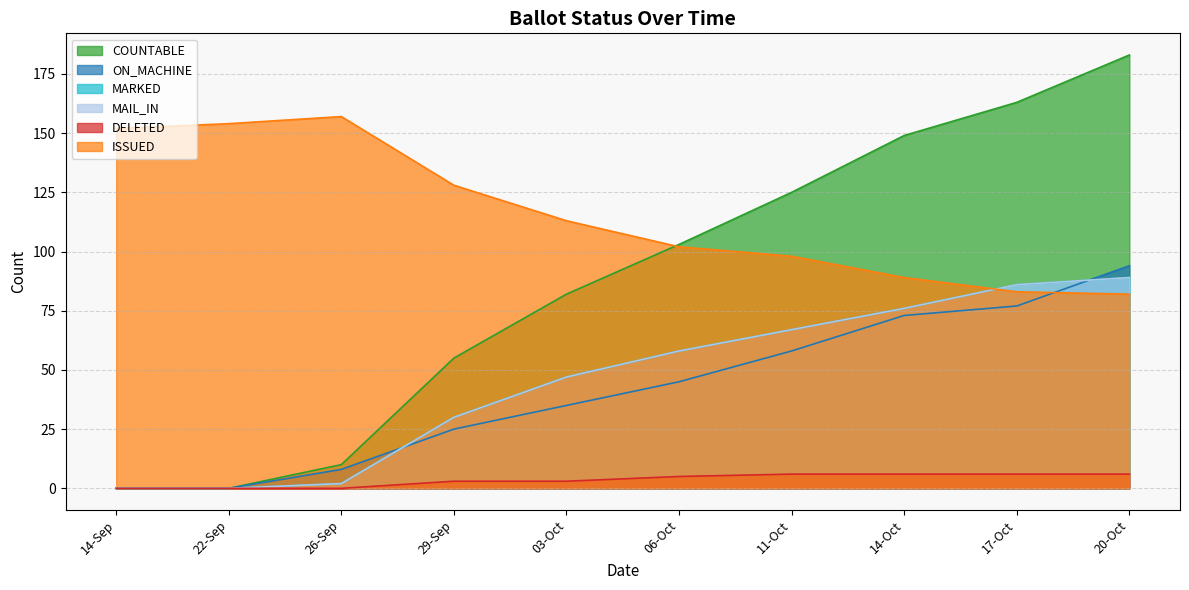

Does the chart display data point markers on the line(s)?

No